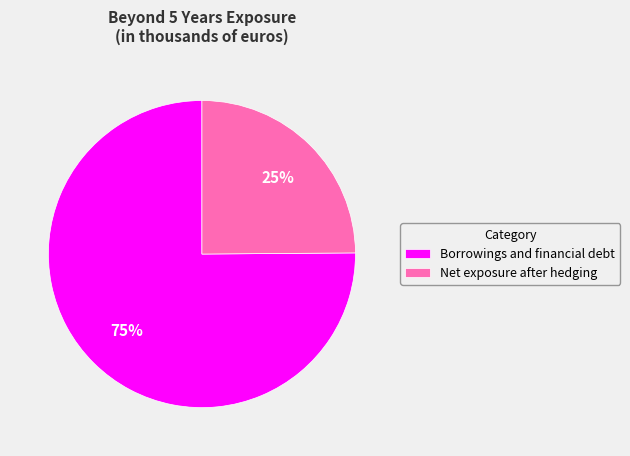

How many segments does this pie chart have?

2